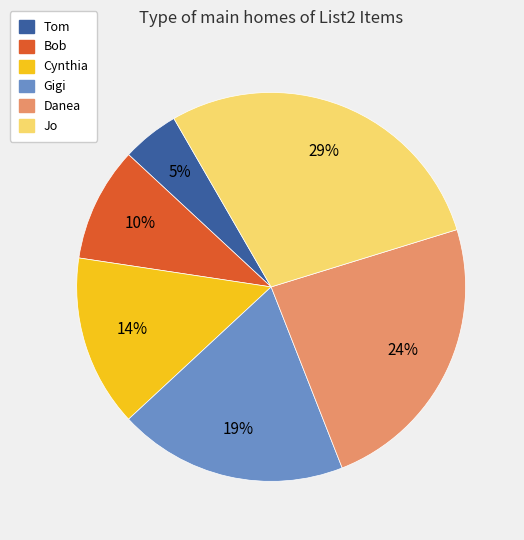

What is the largest slice in the pie chart?

Jo